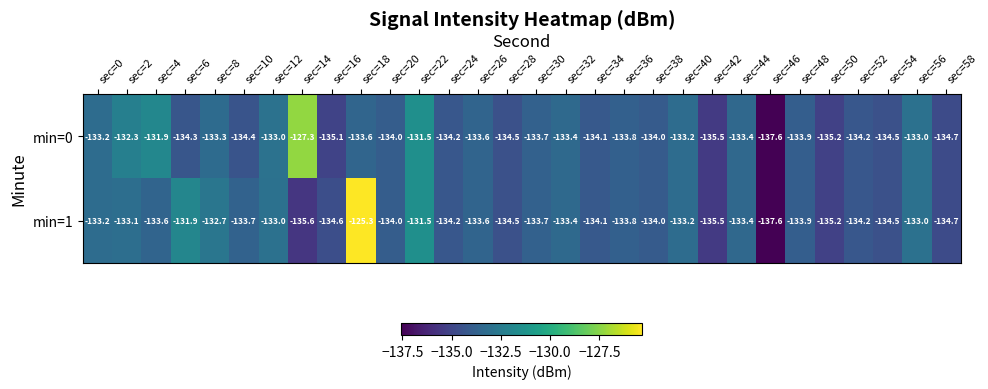

At which label is min=1 closest to -131?

sec=22